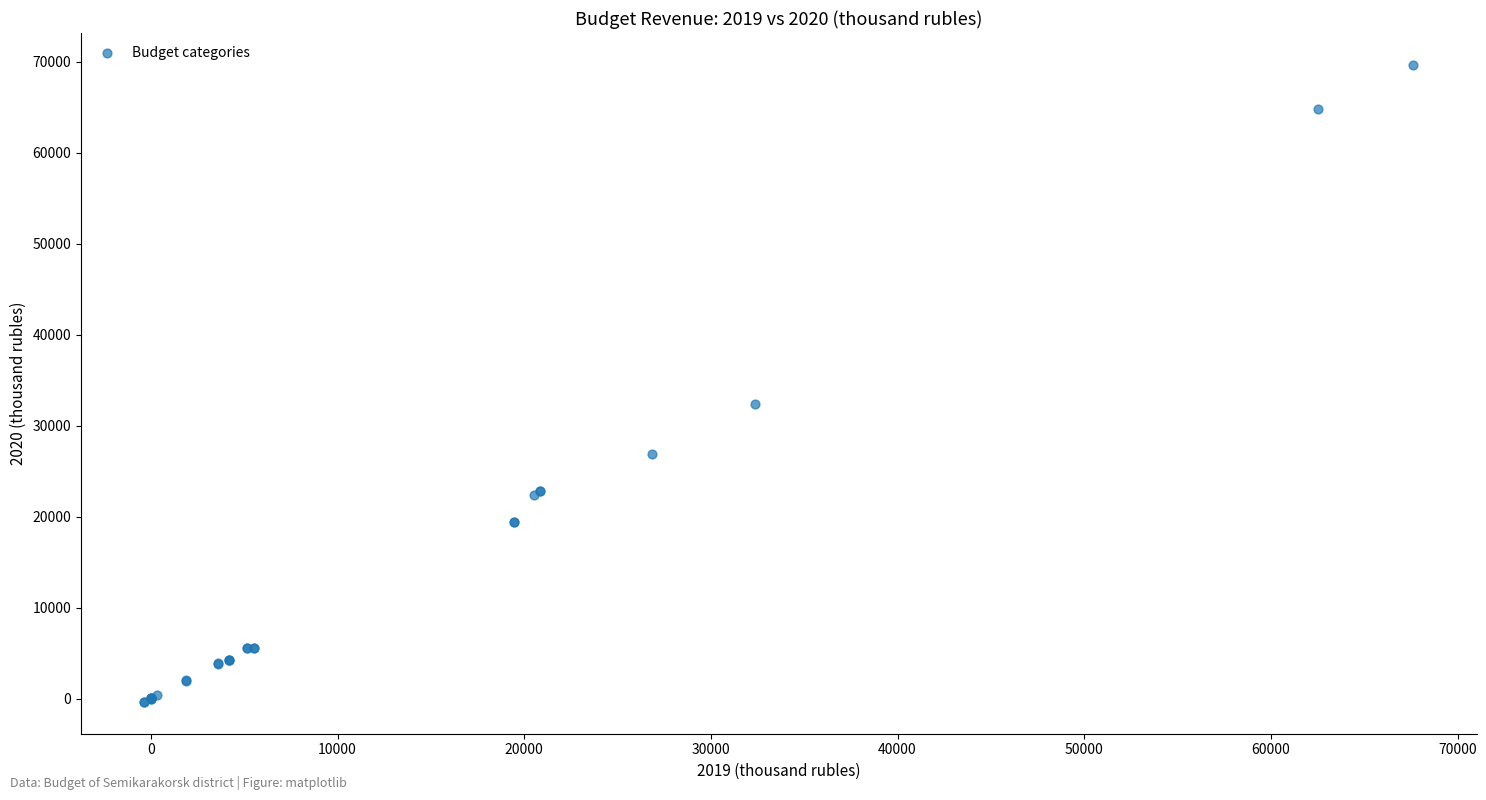

What Y value in the scatter plot is closest to 34645?

32376.9